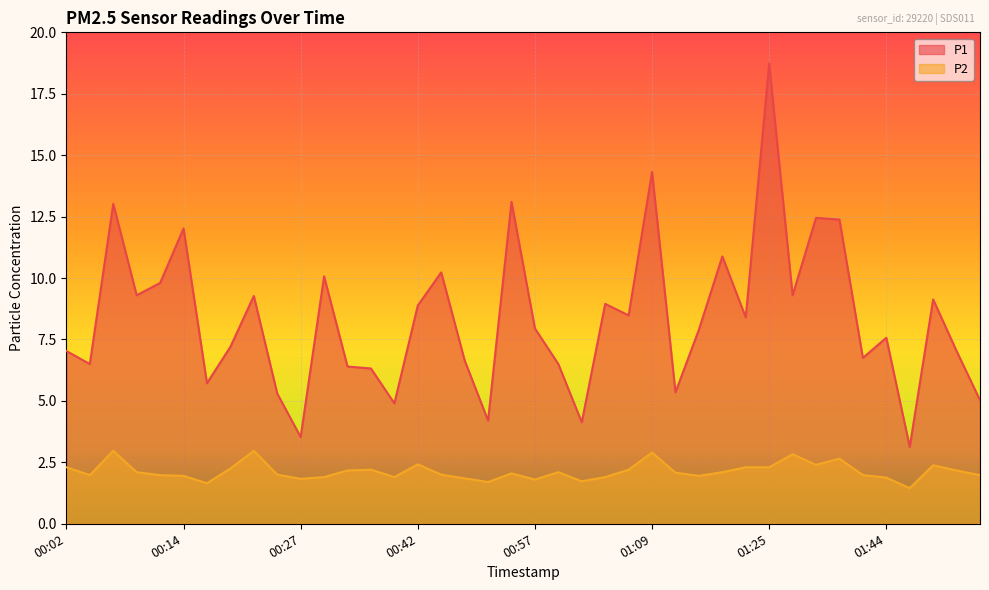

Which series has the largest range (max minus min)?

P1